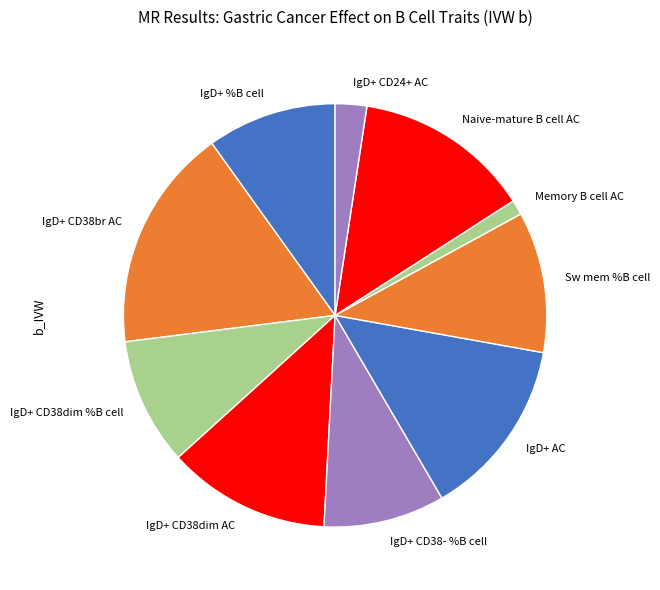

Do IgD+ %B cell and IgD+ CD38dim %B cell together represent more than half of the pie?

No